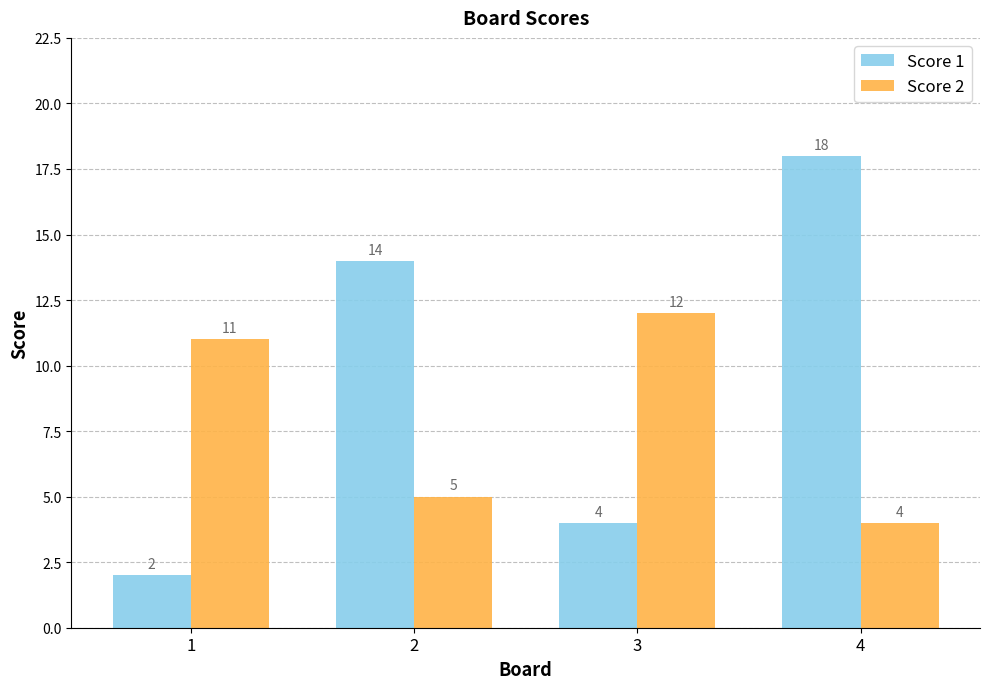

True or false: Score 2 has a value of 5 at 1.

False